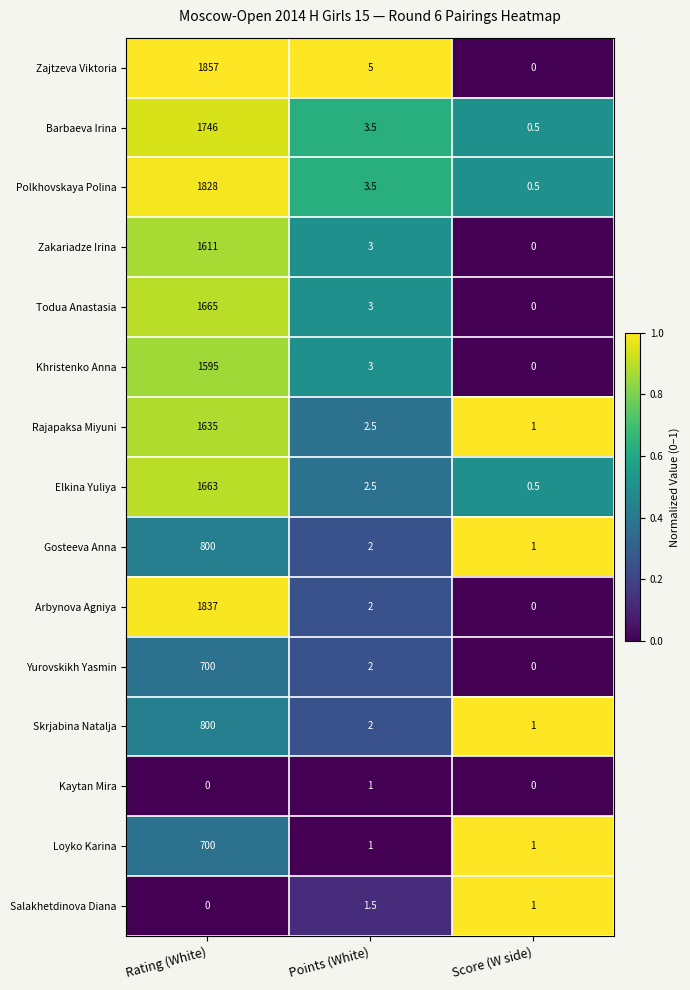

Which series has the widest spread of values?

Zajtzeva Viktoria